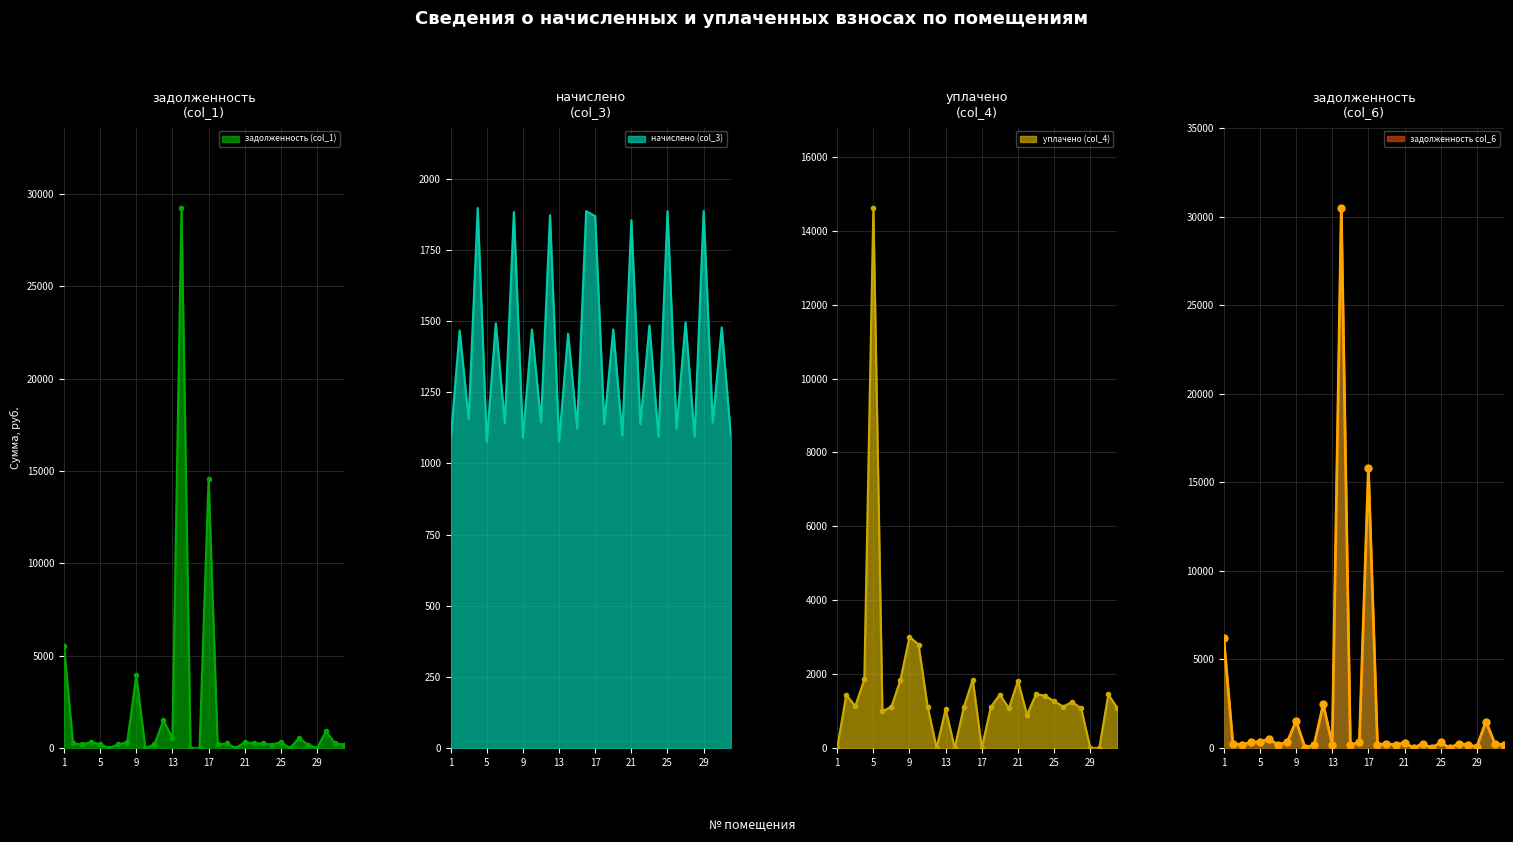

Which series ends up on top after the final intersection of уплачено (col_4) and начислено (col_3)?

начислено (col_3)